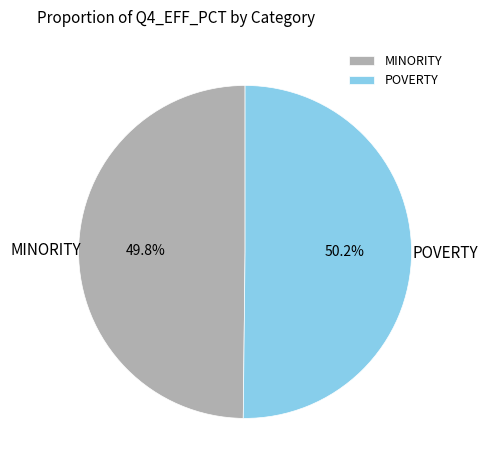

Is there any slice that represents more than half of the pie?

Yes